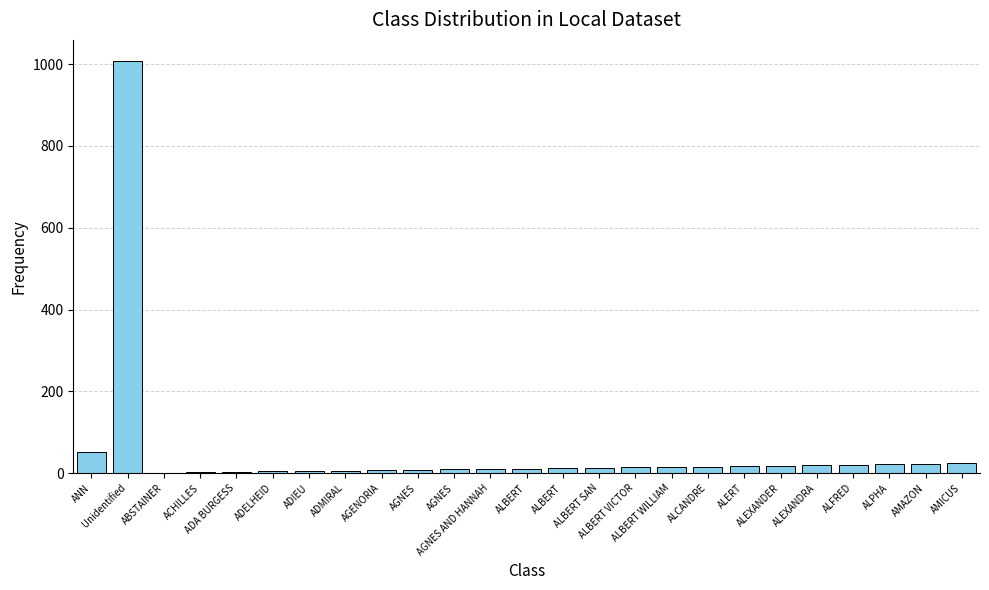

Which has a higher value, ALBERT or ADELHEID?

ALBERT